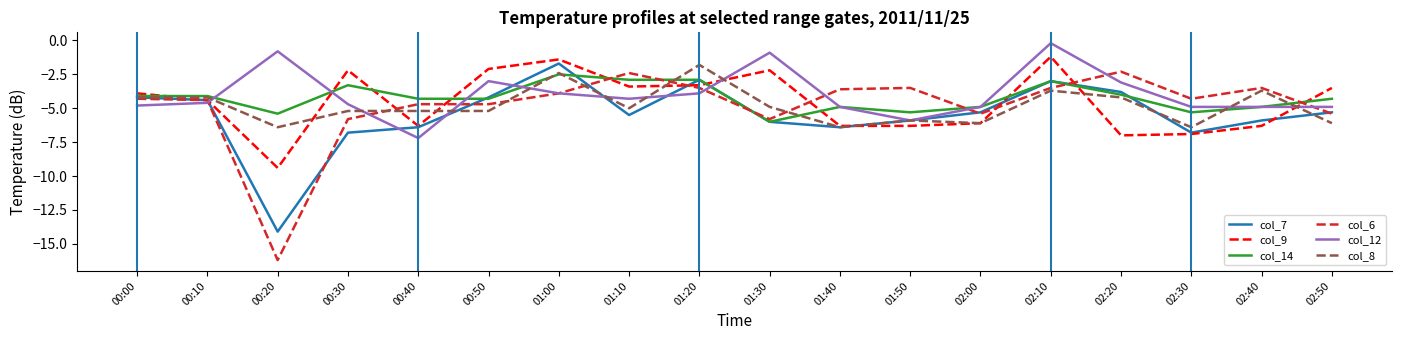

Read the col_6 value at 01:10.

-2.4